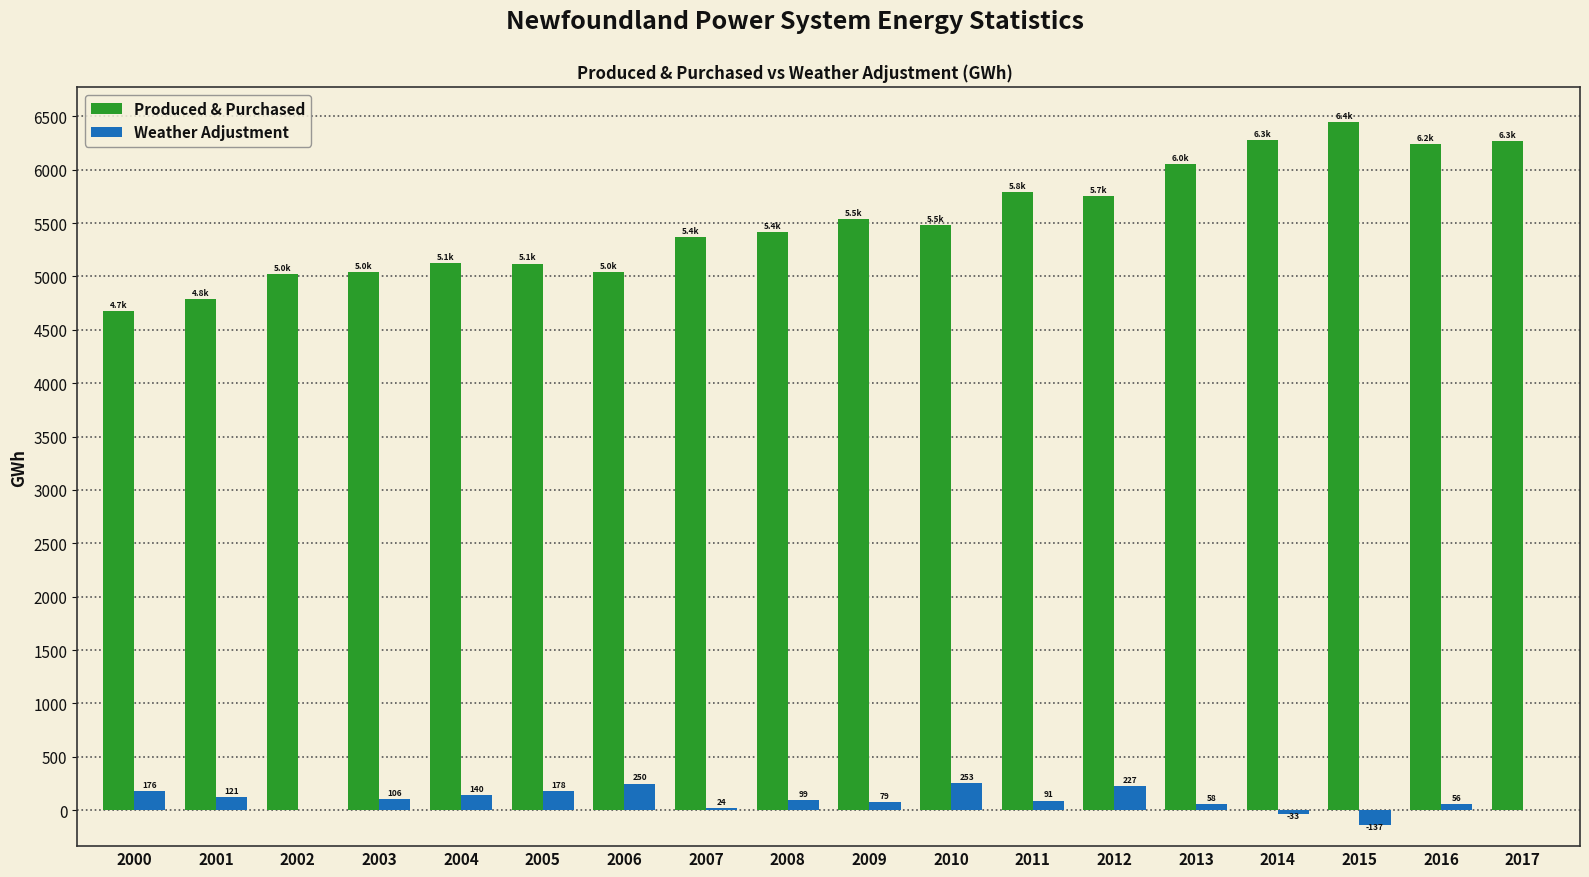

What is the sum of all Weather Adjustment values?

1690.5